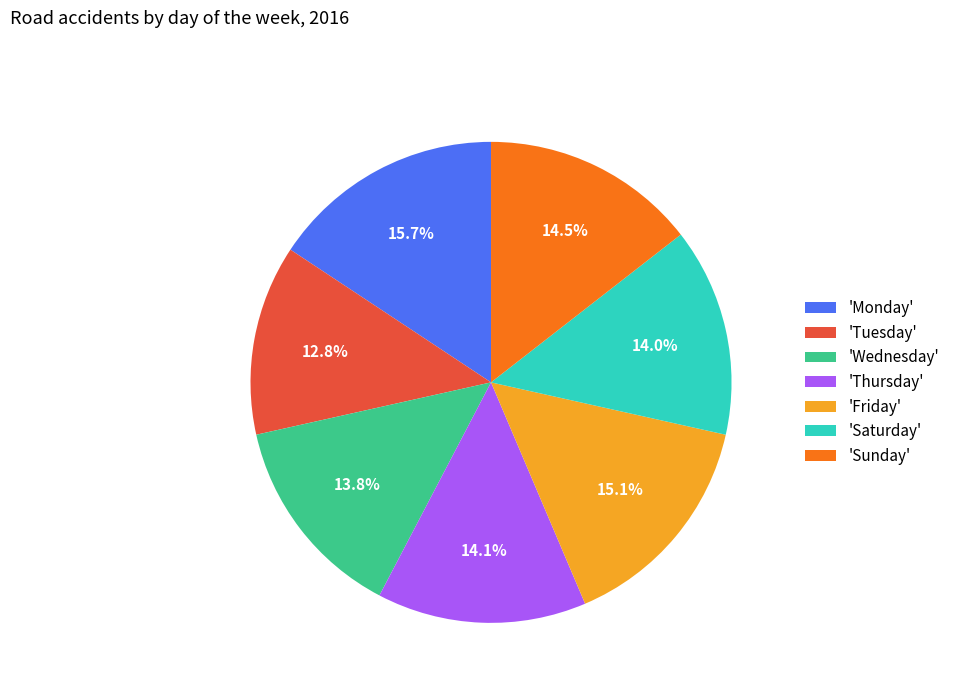

Which category has the smallest portion of the pie?

'Tuesday'